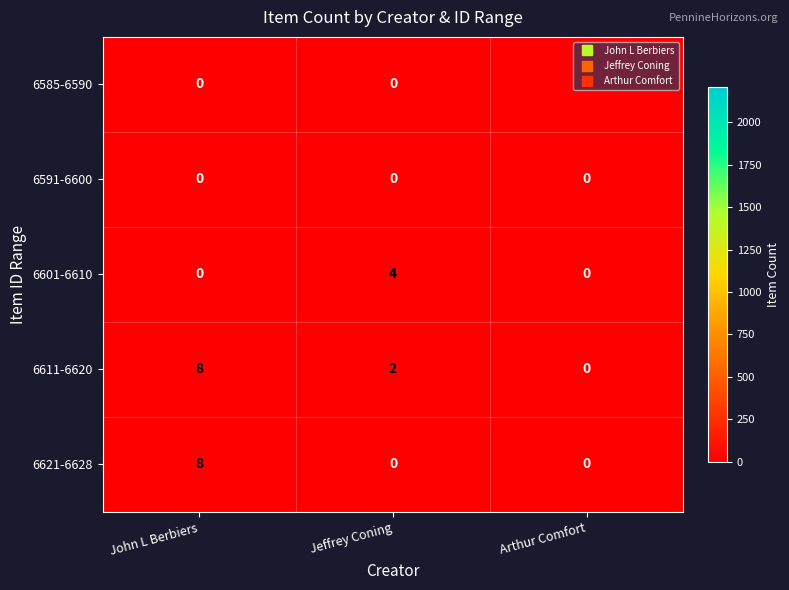

What is the difference between the maximum and minimum values in the 6585-6590 series?

3